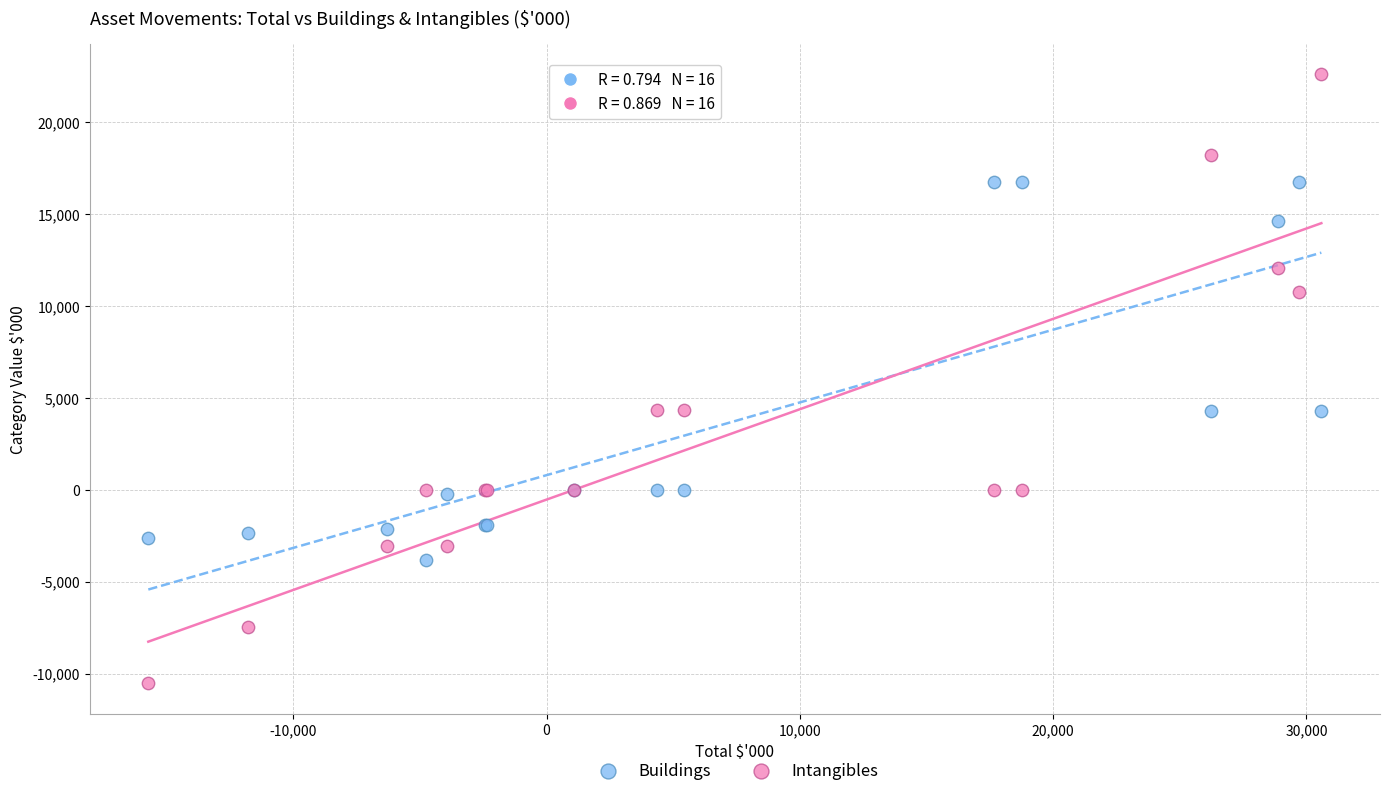

Which series has the widest spread of Y values?

Intangibles